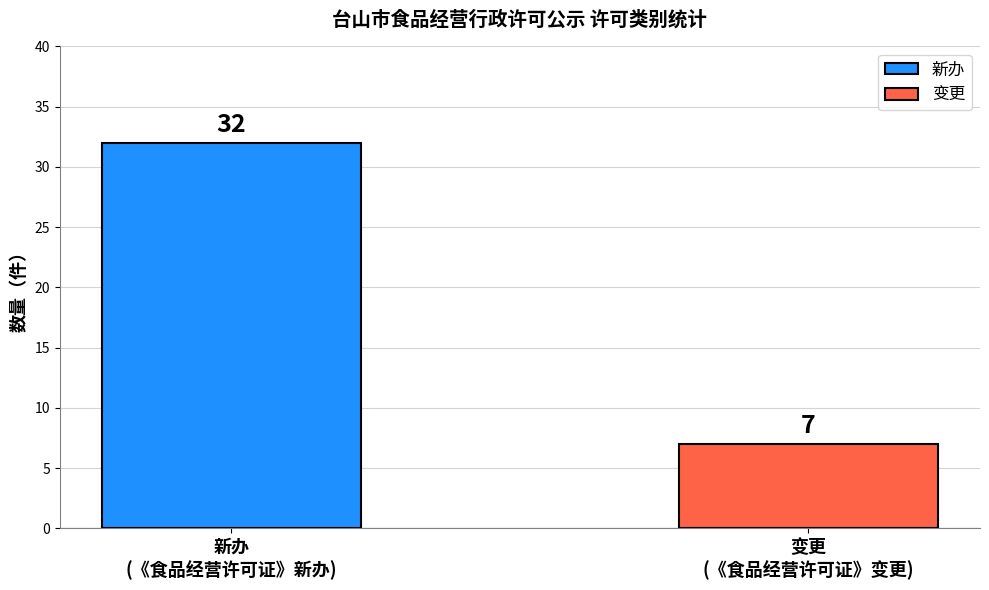

Which series has the widest spread of values?

新办